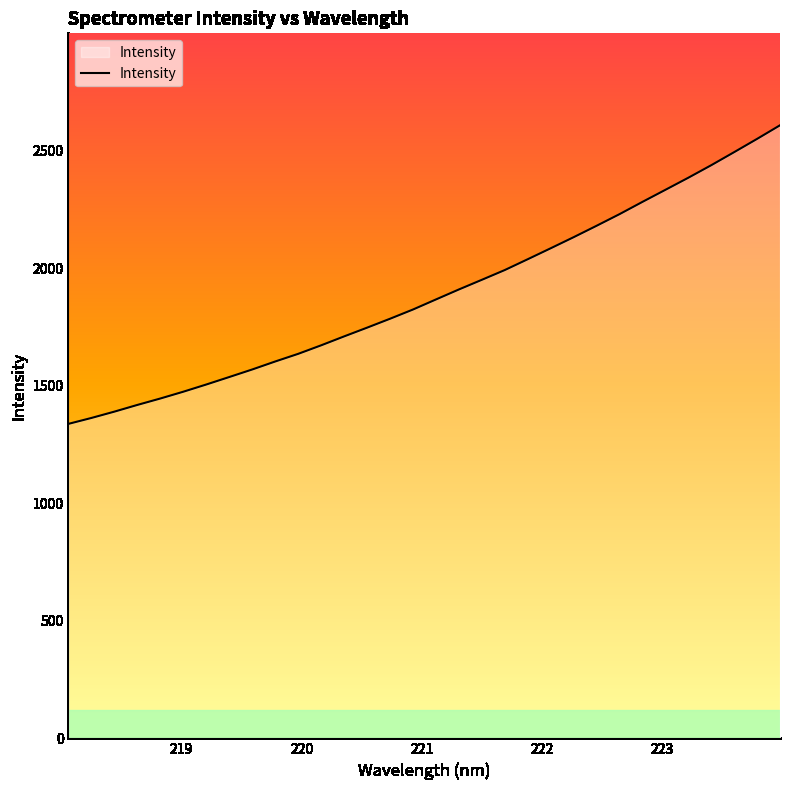

What is the difference between the maximum and minimum values?

1270.1